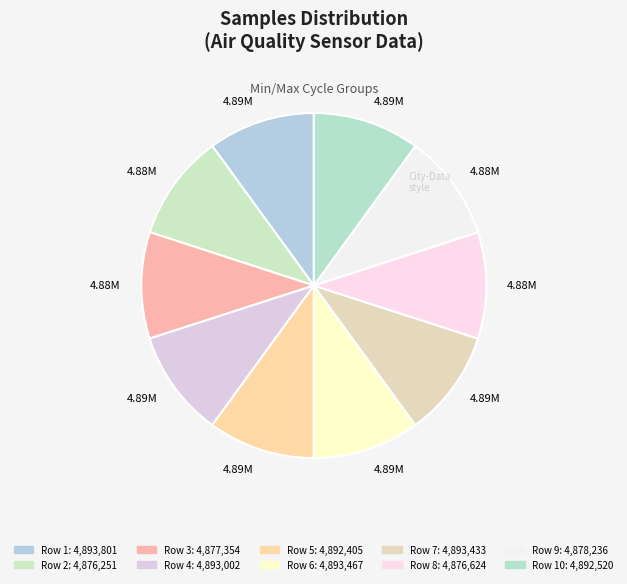

How many segments does this pie chart have?

10